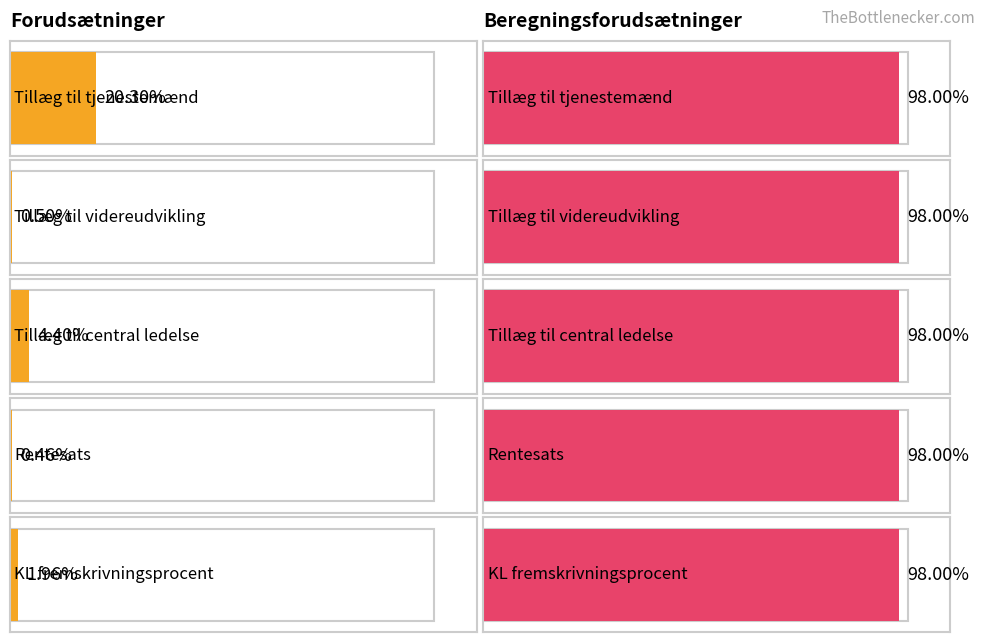

At which category is the sum across all series the highest?

Tillæg til tjenestemænd